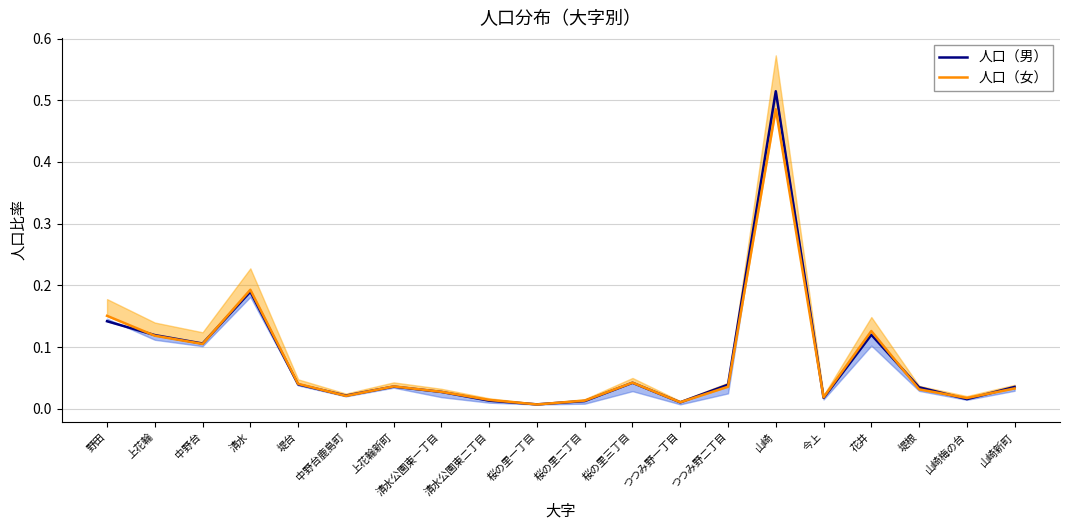

Where is 人口（男） nearest to the value 0?

桜の里一丁目